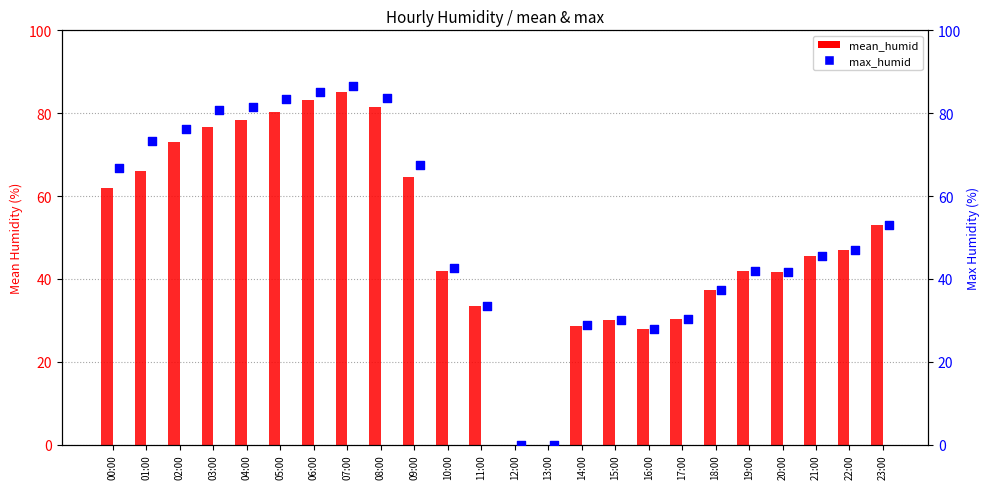

What is the total value across all series at 07:00?

171.8